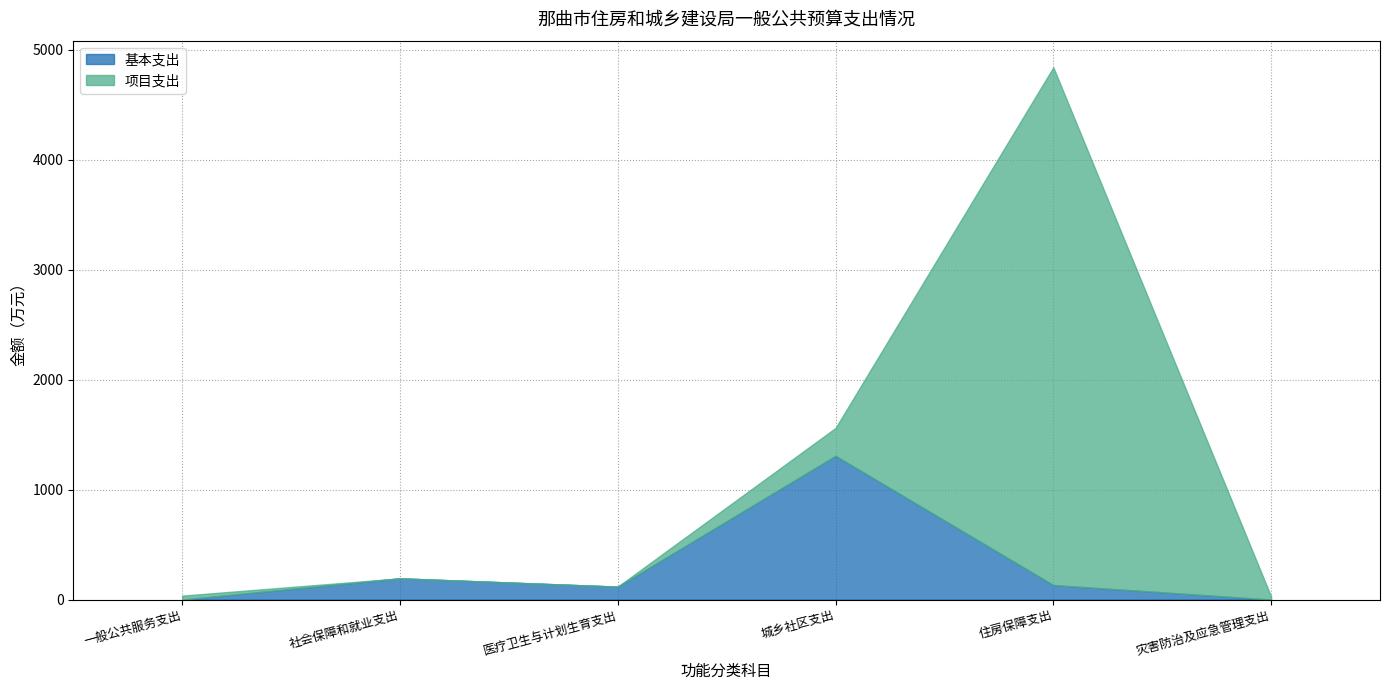

After their last crossing, which series has the higher values: 项目支出 or 基本支出?

项目支出